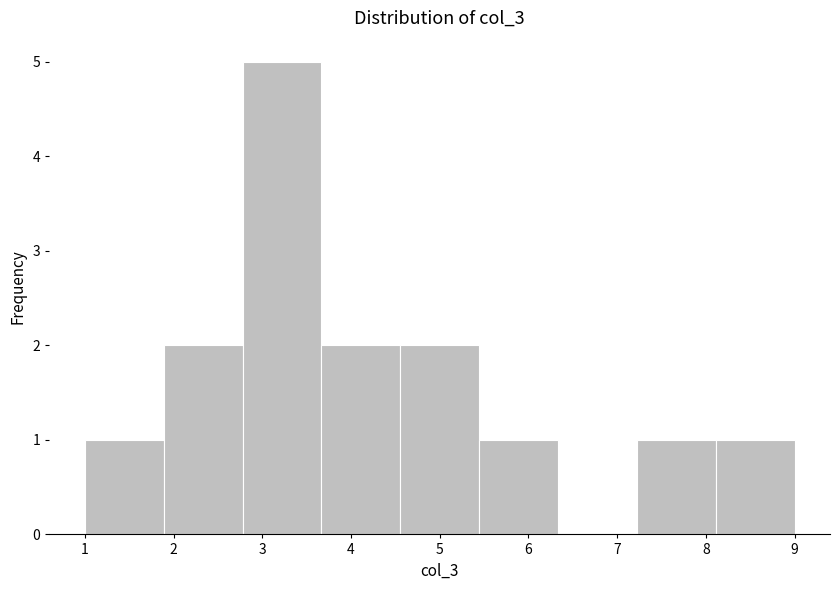

Which range on the x-axis has the tallest bar?

2.8 to 3.7